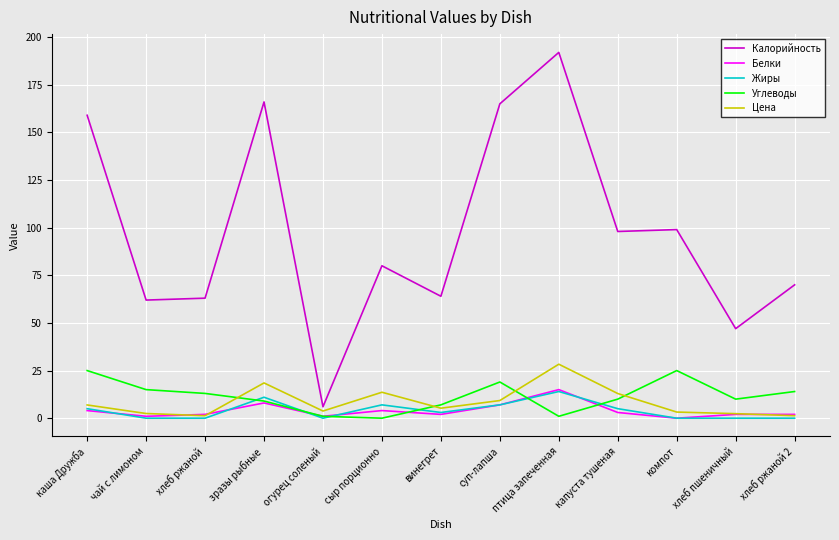

The Жиры series shows 11.0 at зразы рыбные. True or false?

True